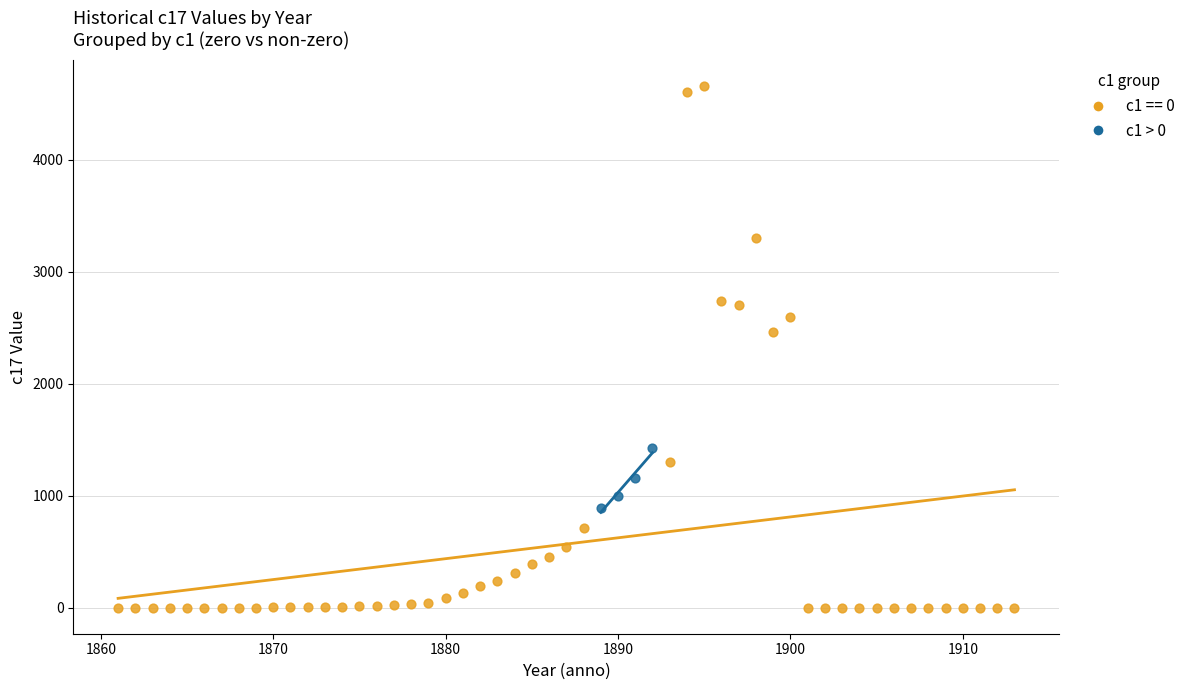

Which series contains the lowest Y value?

c1 == 0